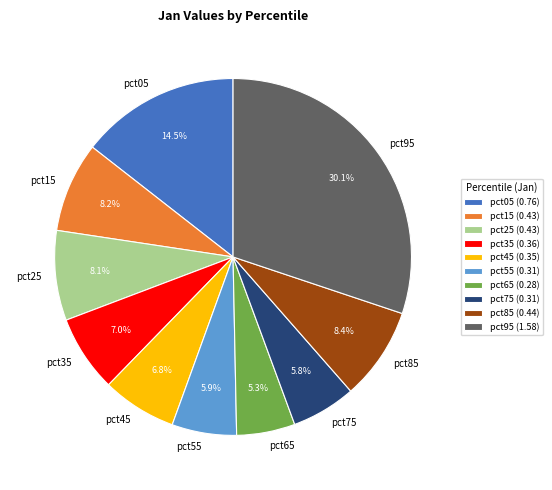

What is the total percentage of pct35 and pct95?

37.1%